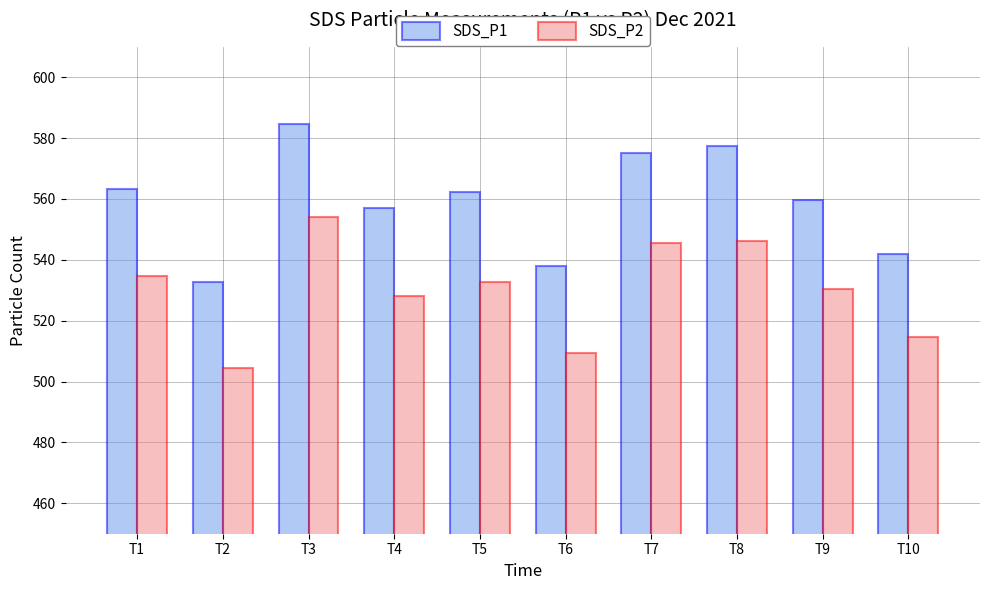

The value of SDS_P2 at T9 is 530.3. True or false?

True